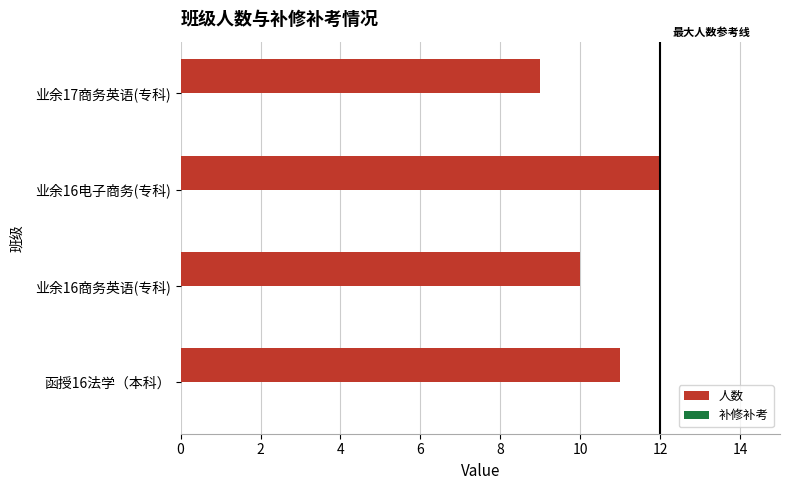

What is the smallest value displayed?

9